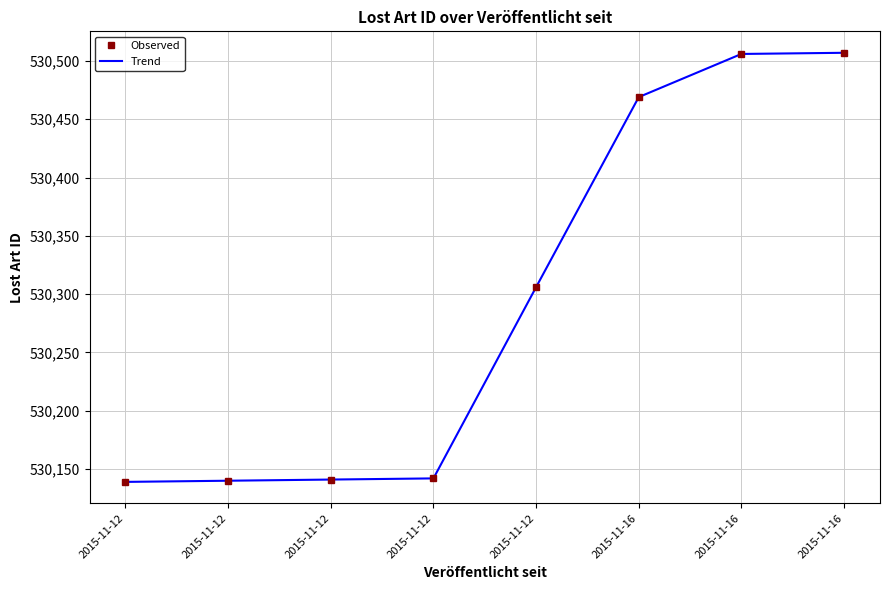

What value does the Trend series have at 2015-11-12, to the nearest 5?

530140